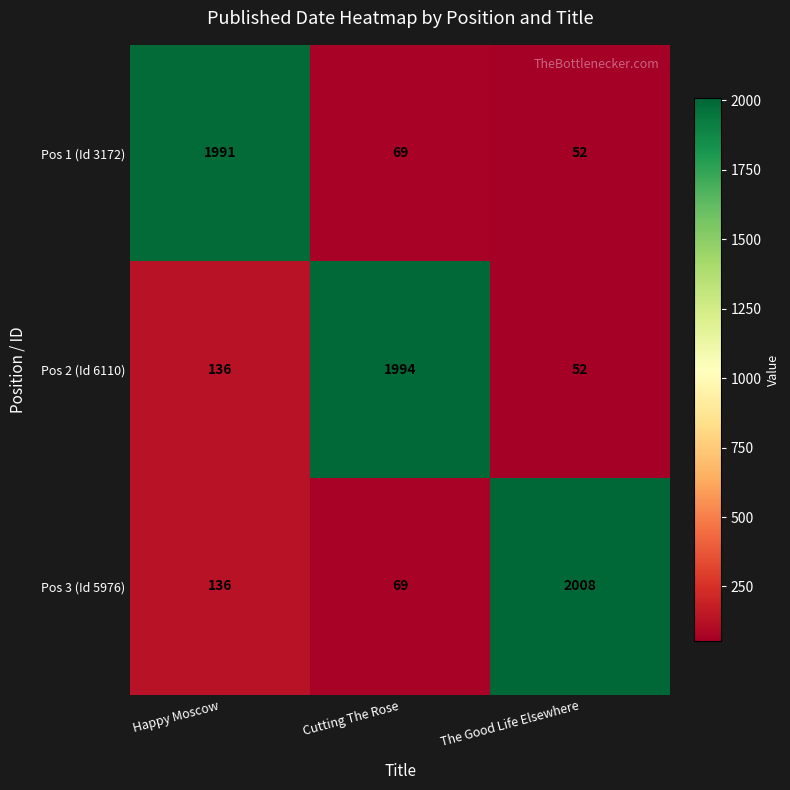

What is the difference between the maximum and second lowest values in the Pos 2 (Id 6110) series?

1858